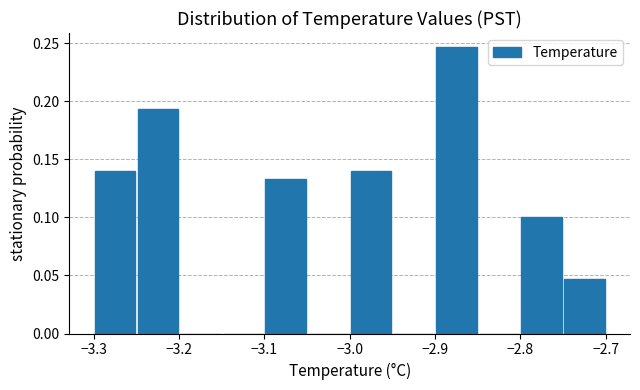

Reading left to right, list every bar in this chart as the range it spans on the x-axis followed by its height. The values are not printed on the chart, so give them approximately, as read against the axis.

-3.30 to -3.25: 0.140
-3.25 to -3.20: 0.195
-3.20 to -3.15: 0
-3.15 to -3.10: 0
-3.10 to -3.05: 0.135
-3.05 to -3.00: 0
-3.00 to -2.95: 0.140
-2.95 to -2.90: 0
-2.90 to -2.85: 0.245
-2.85 to -2.80: 0
-2.80 to -2.75: 0.100
-2.75 to -2.70: 0.045